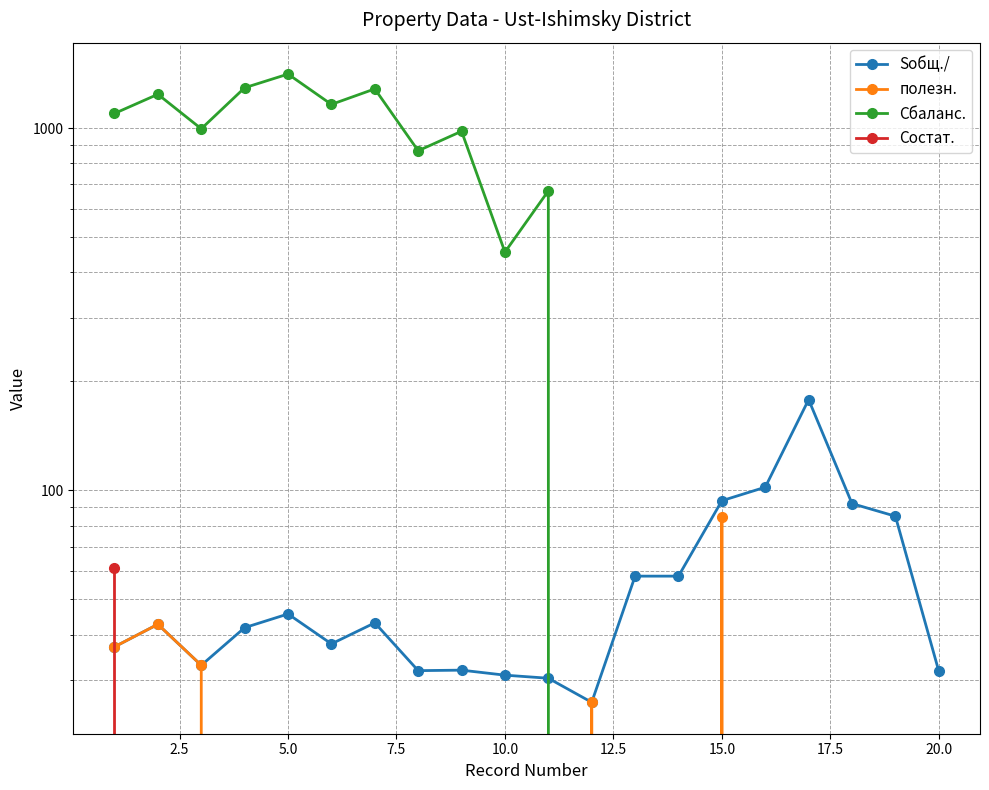

At how many categories does at least one series exceed 1284?

3